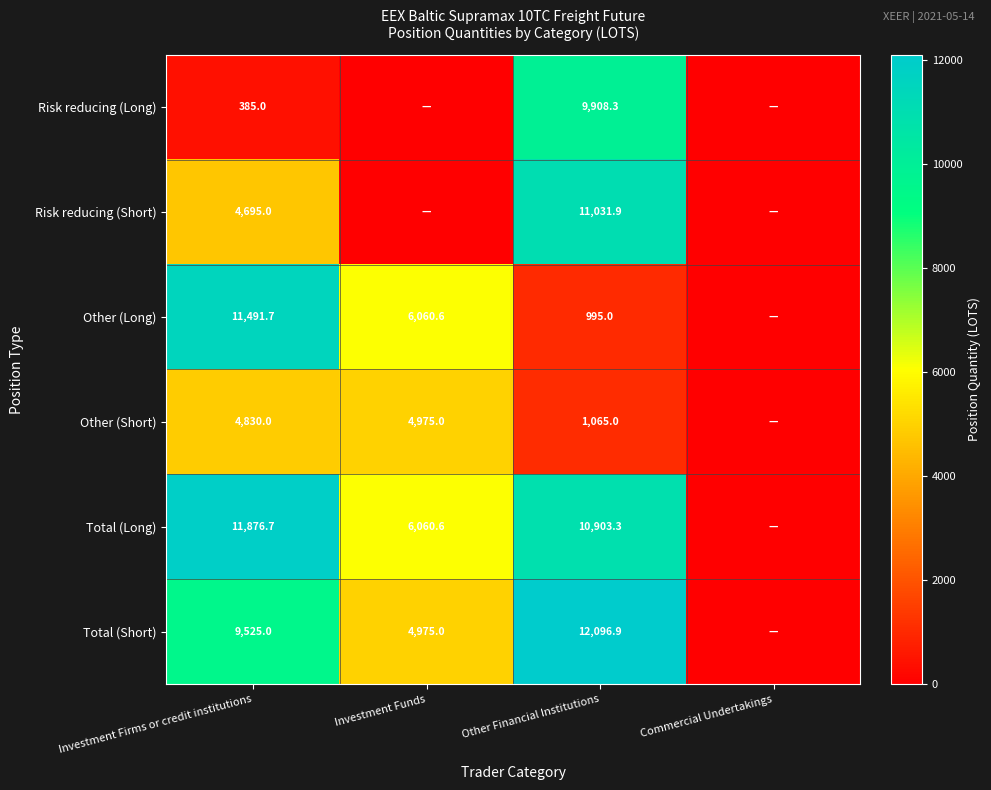

The Total (Long) series shows 10903.3 at Other Financial Institutions. True or false?

True